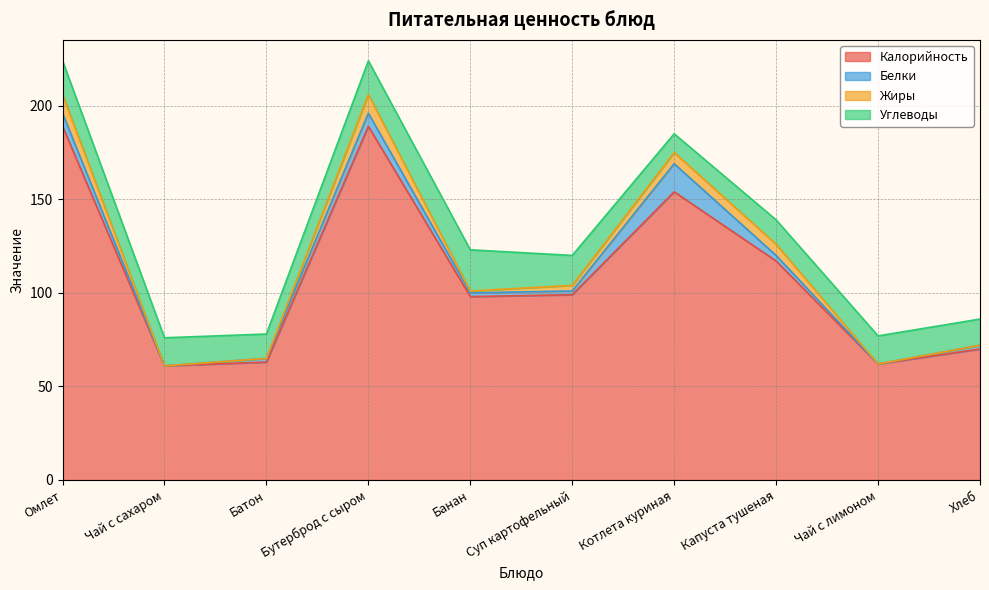

At which category is the sum across all series the highest?

Омлет